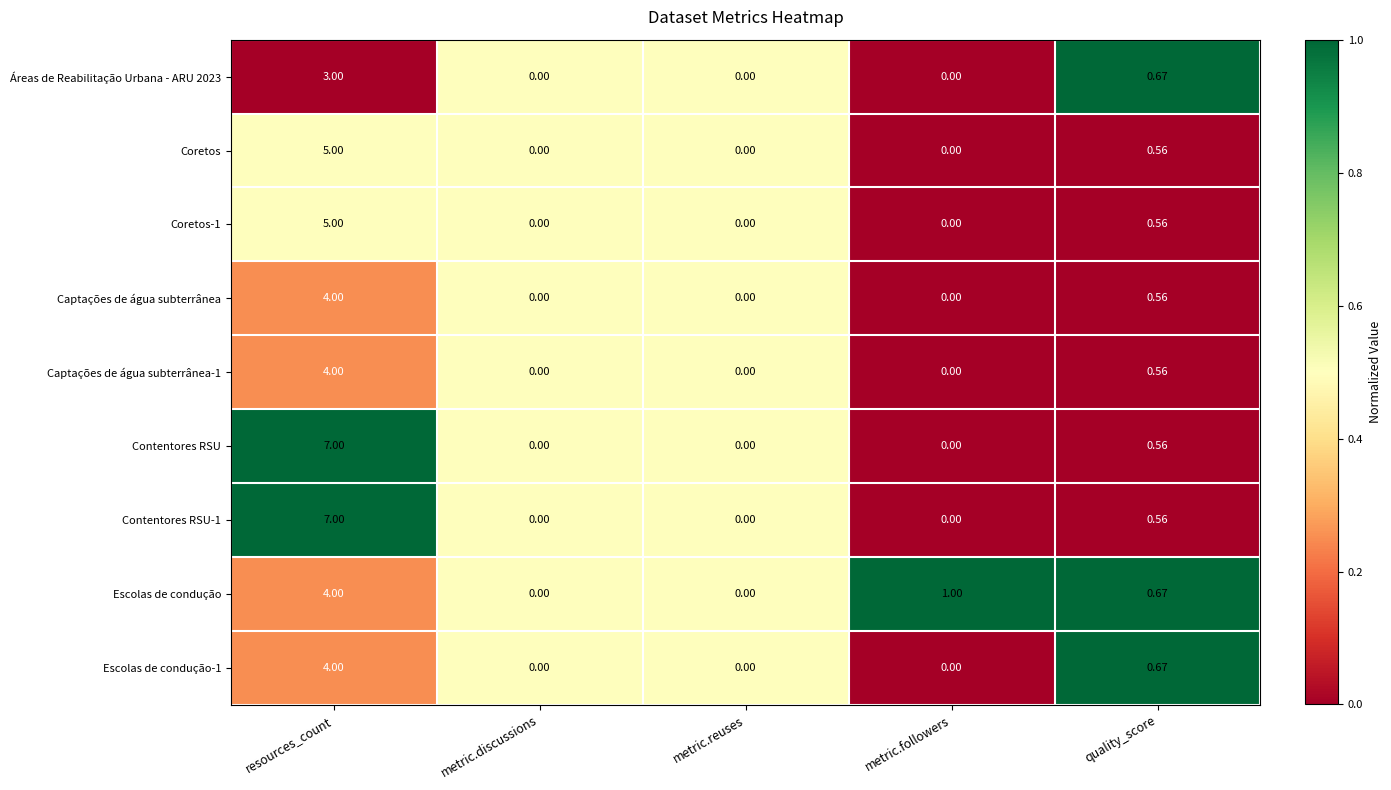

Where is Coretos nearest to the value 2?

quality_score